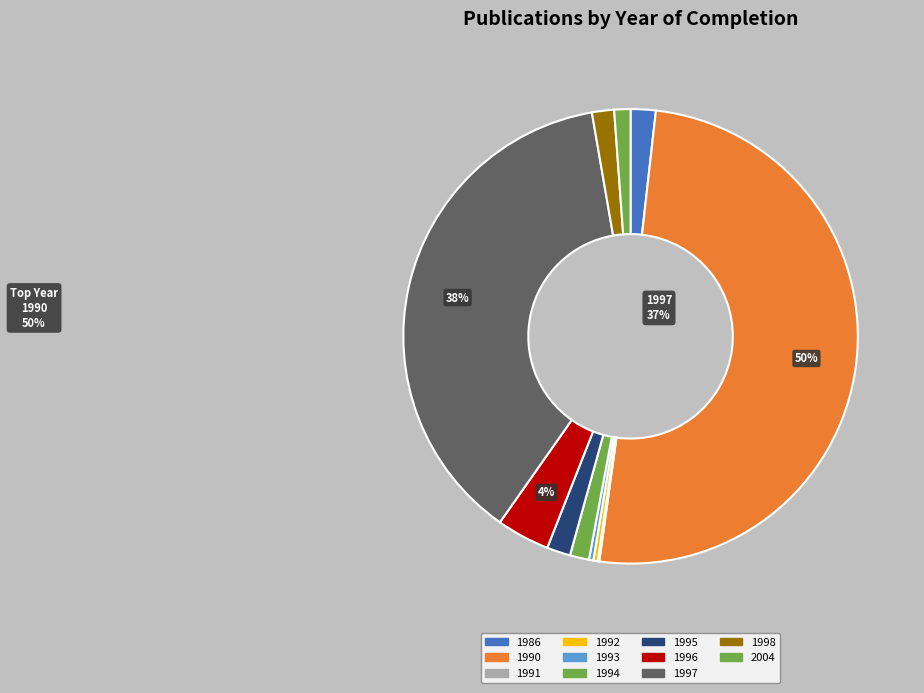

Which category has the smallest portion of the pie?

1991